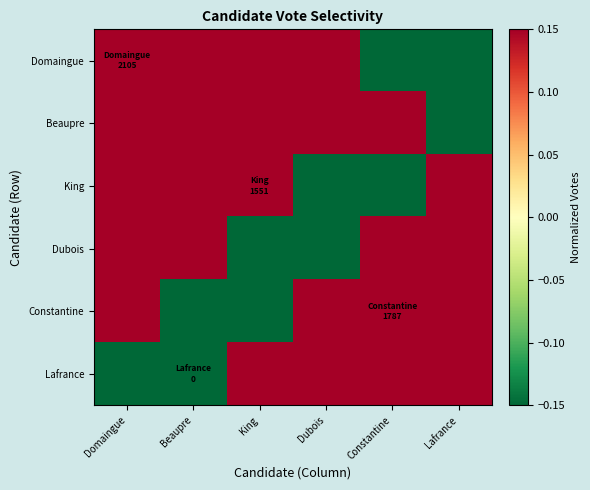

What is the difference between the highest and lowest values at King?

3.4